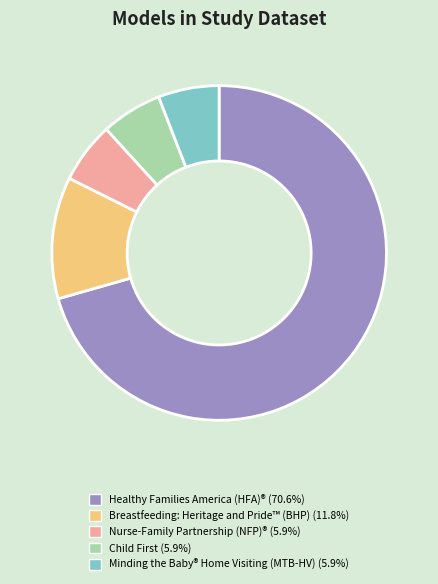

The Healthy Families America (HFA)® slice represents 71% of the pie. True or false?

True